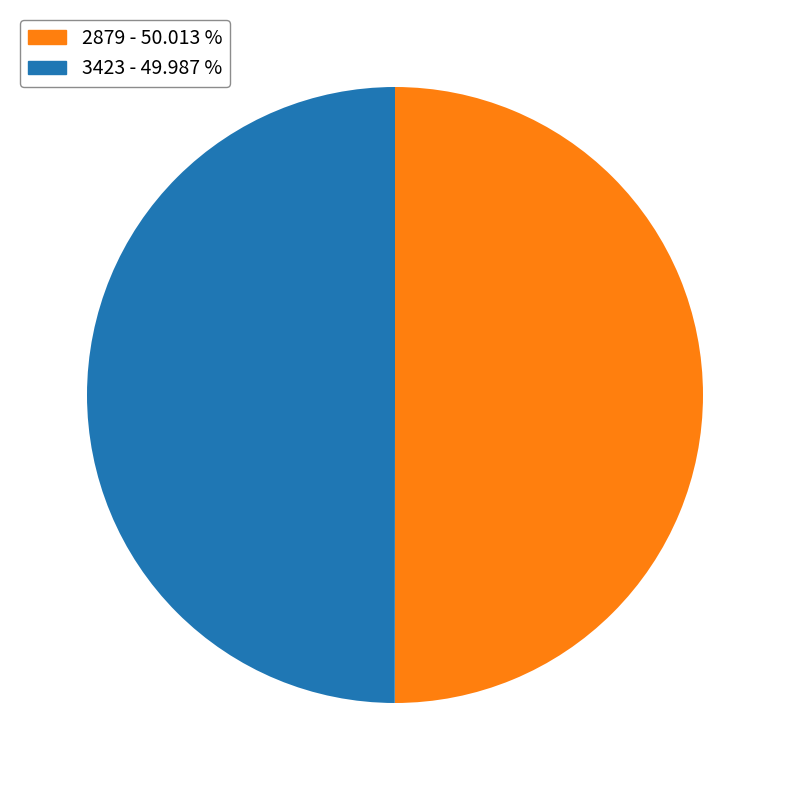

What is the ratio of the value at 3423 - 49.987 % to the value at 2879 - 50.013 %?

1.0